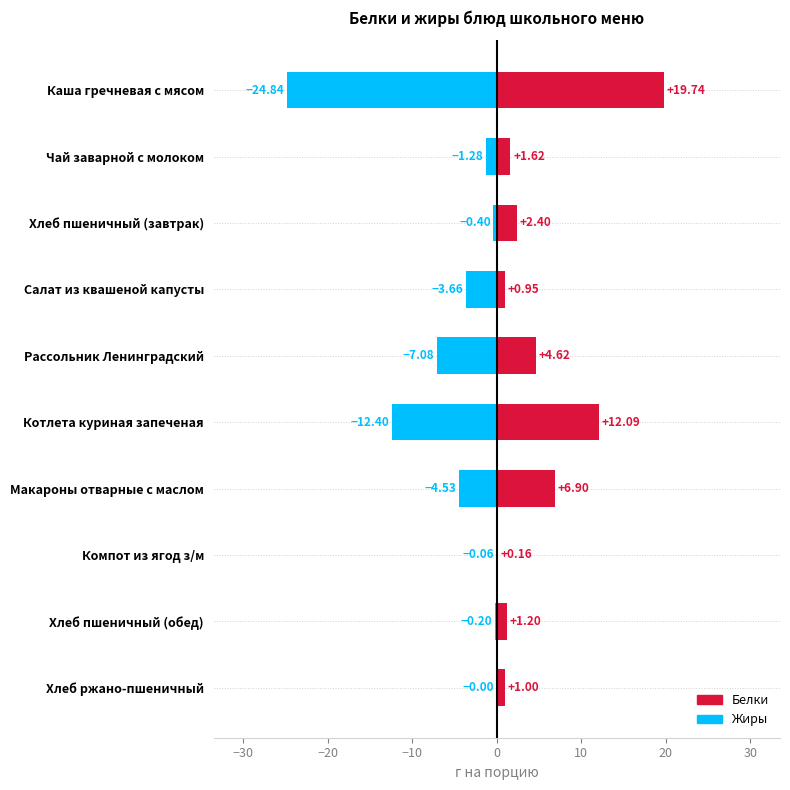

List the series in order of their peak value, highest first.

Белки, Жиры